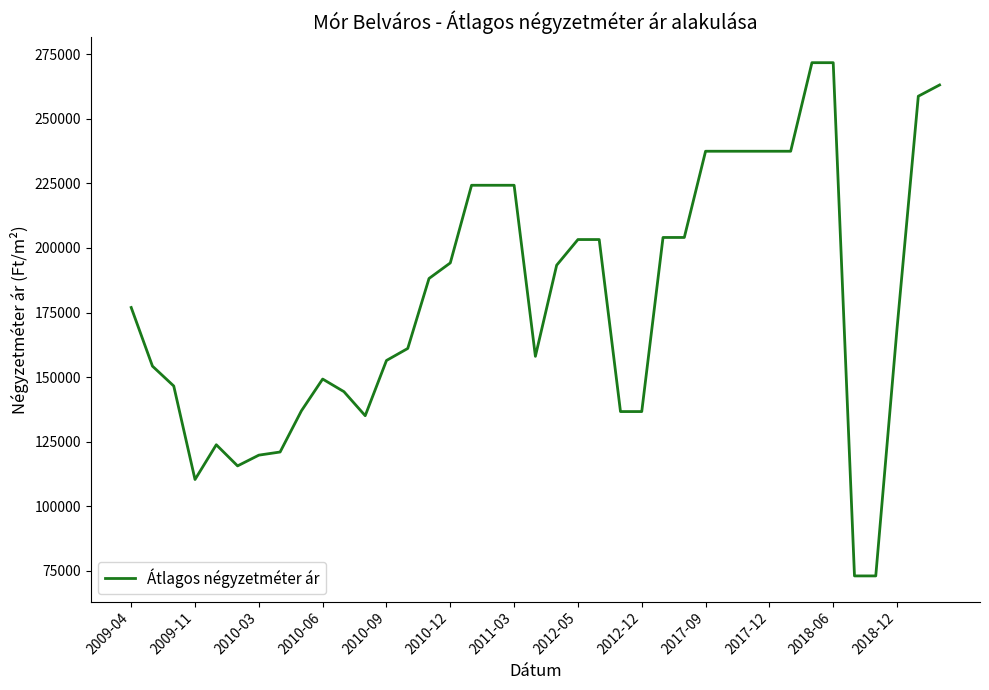

What is the minimum value shown in the chart?

72916